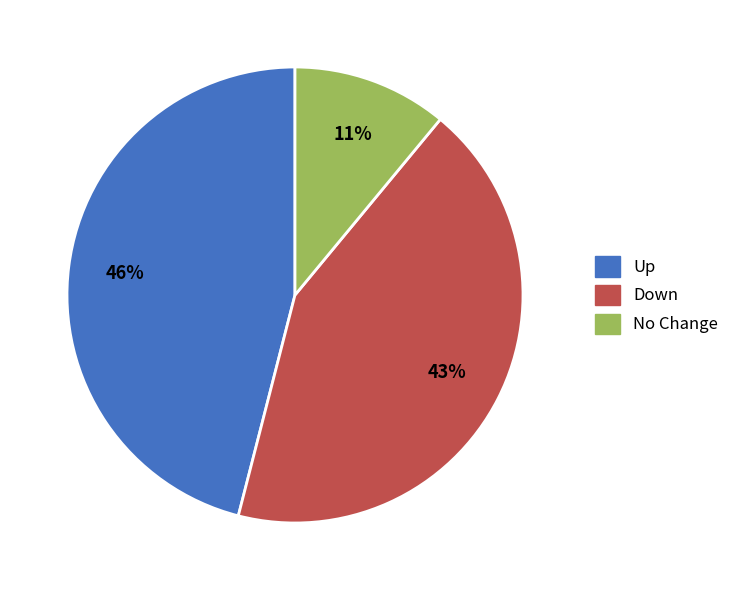

Does any single category account for the majority?

No